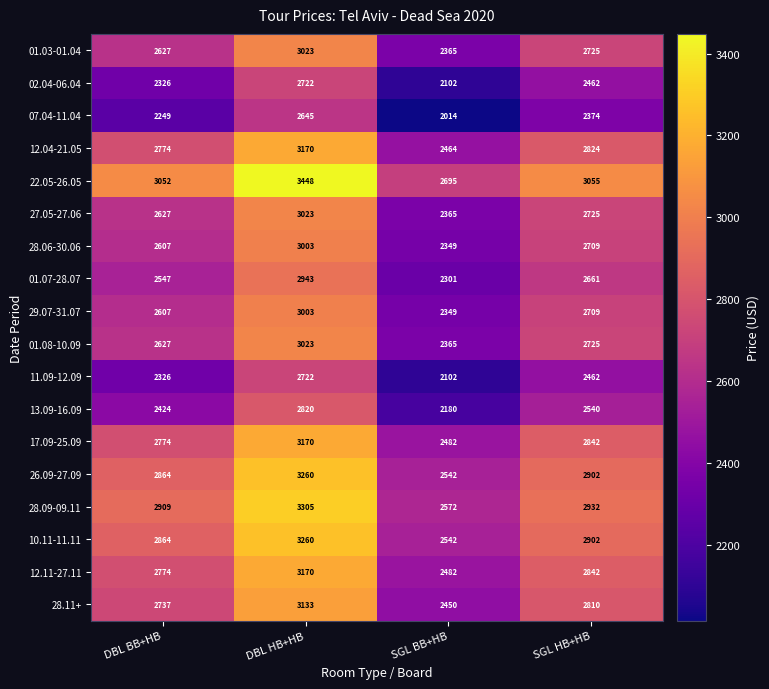

List the labels in order of 02.04-06.04 value, largest first.

DBL HB+HB, SGL HB+HB, DBL BB+HB, SGL BB+HB